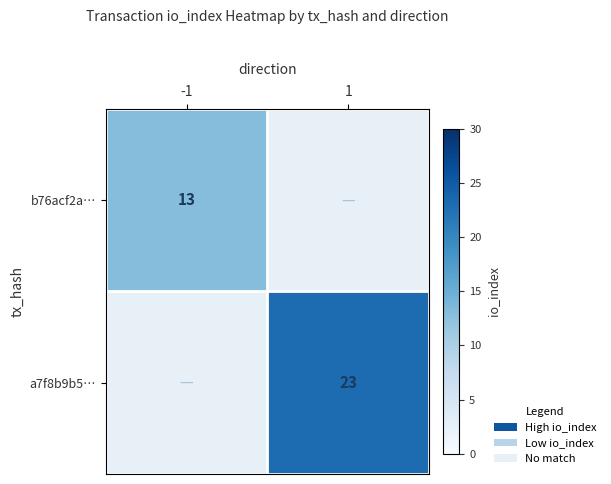

At which category does the chart reach its peak across all series?

1